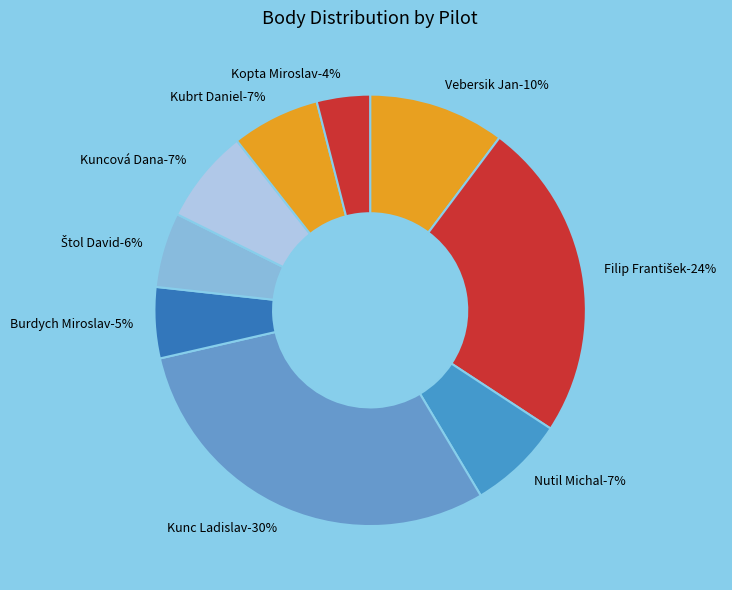

Which category has the smallest portion of the pie?

Kopta Miroslav